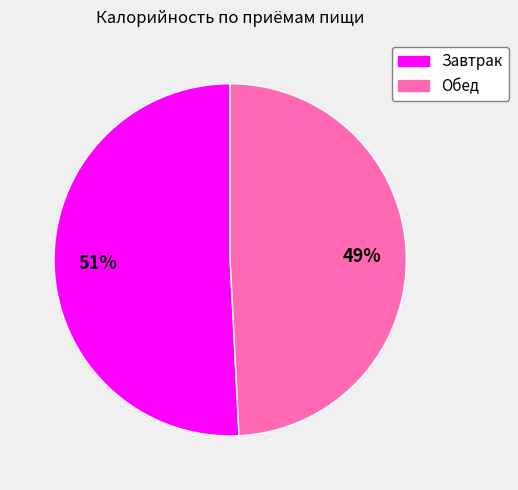

How many segments does this pie chart have?

2